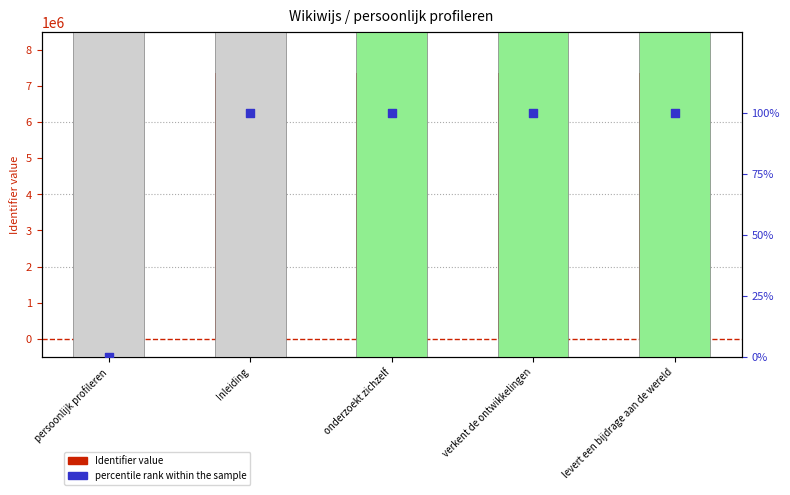

What are all the series names shown in the legend?

Identifier (value), percentile rank within the sample